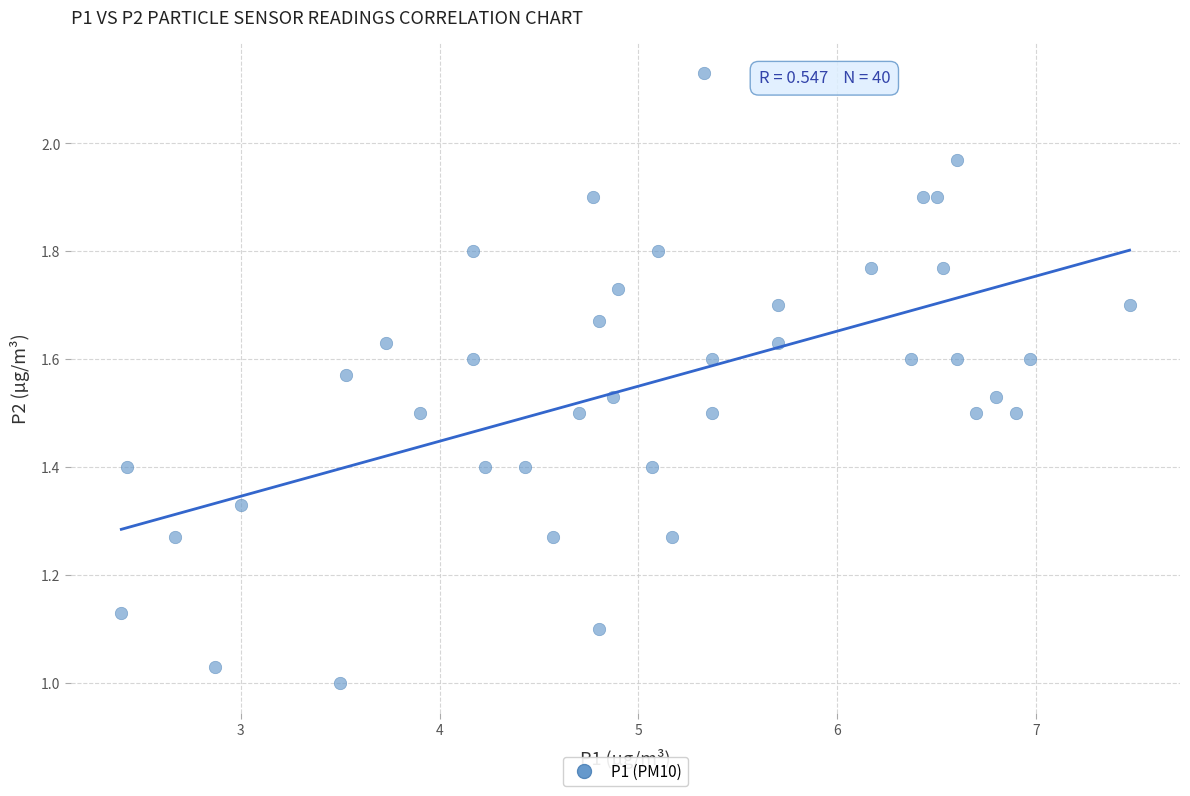

What is the range of X values (max minus min)?

5.1